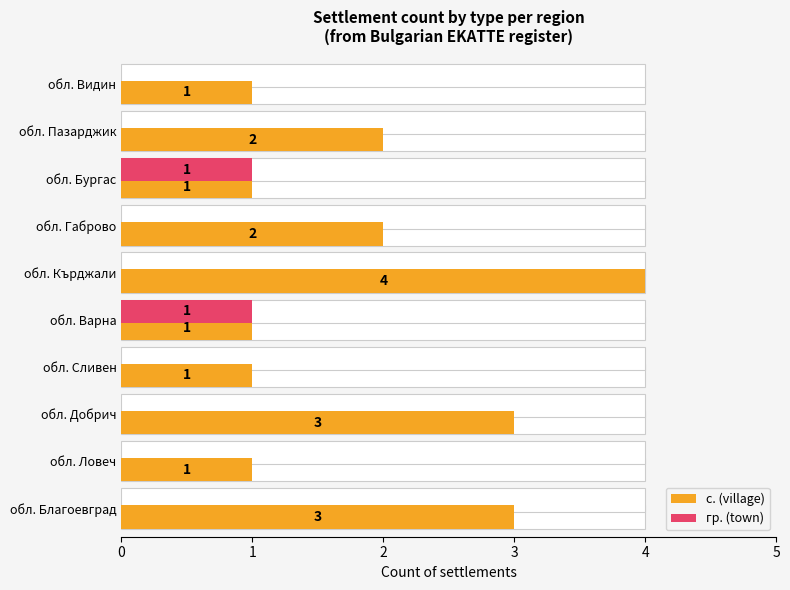

What is the value of the с. (village) bar at the 10th from the left?

1